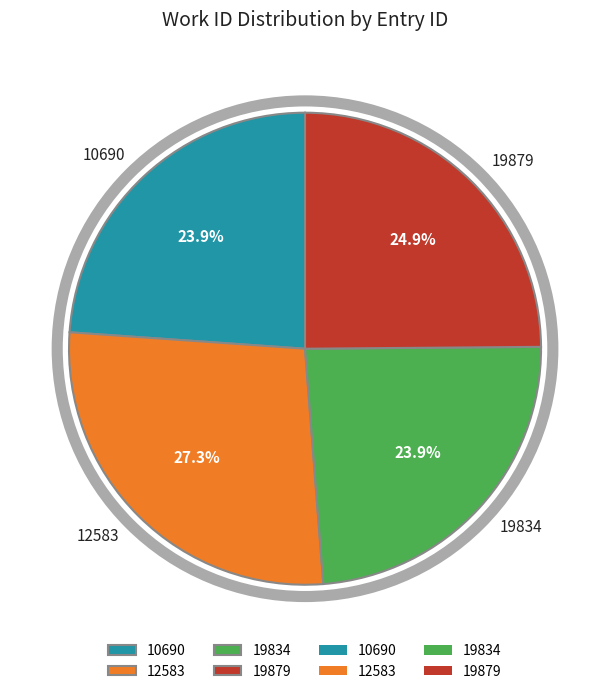

To the nearest percent, what is the combined percentage of 19879 and 19834?

49%